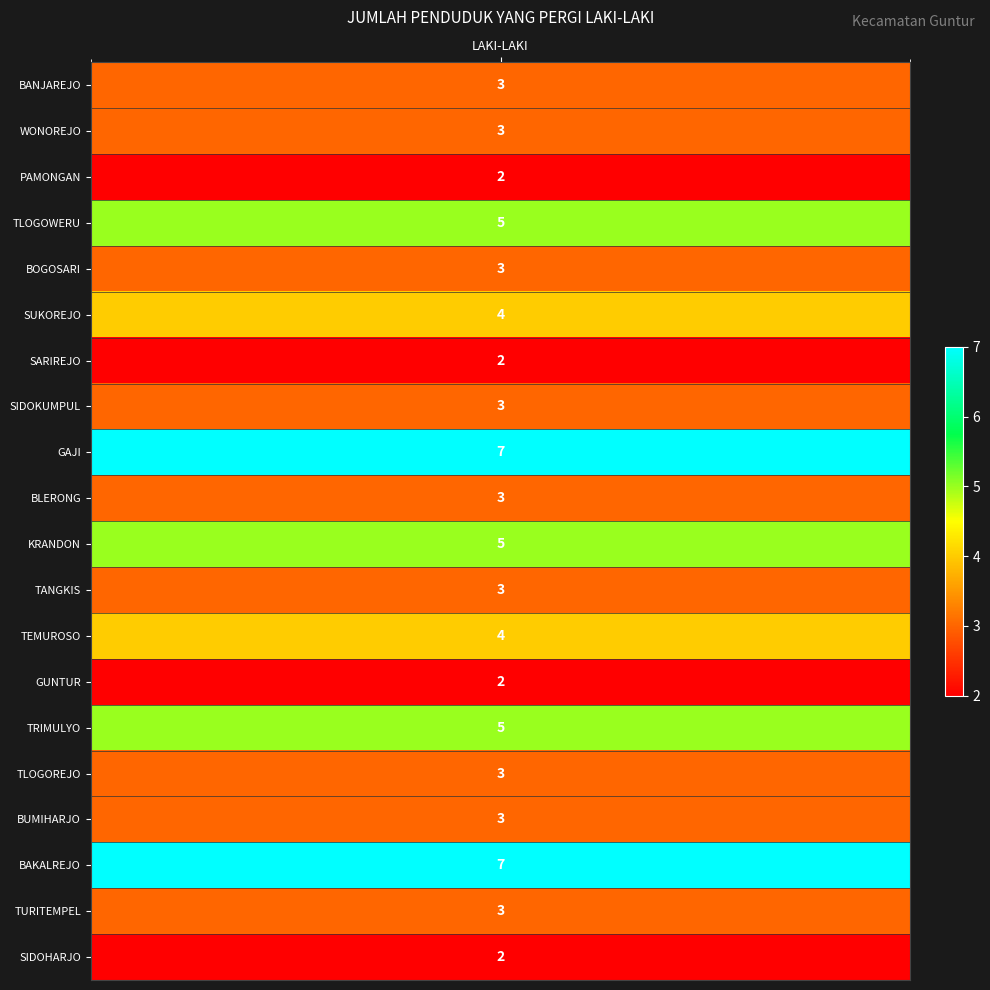

How many values exceed 3?

7